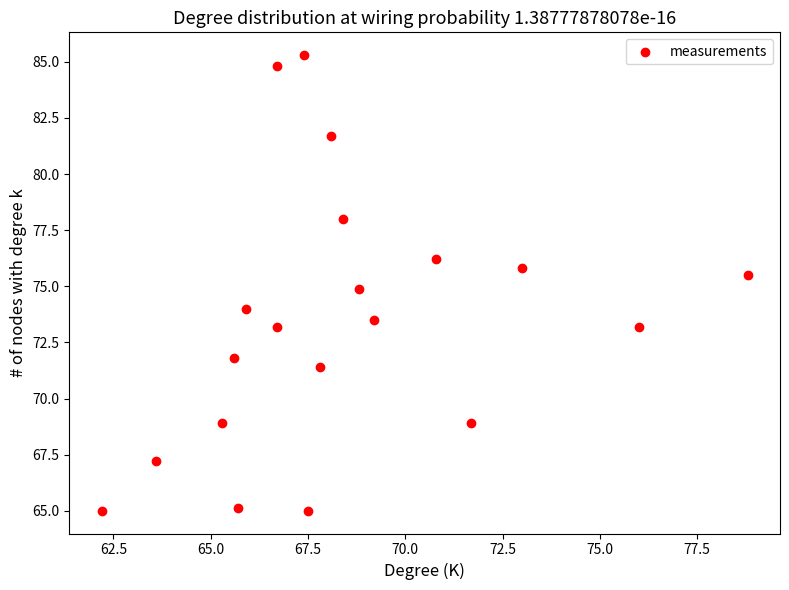

What is the range of Y values (max minus min)?

20.3